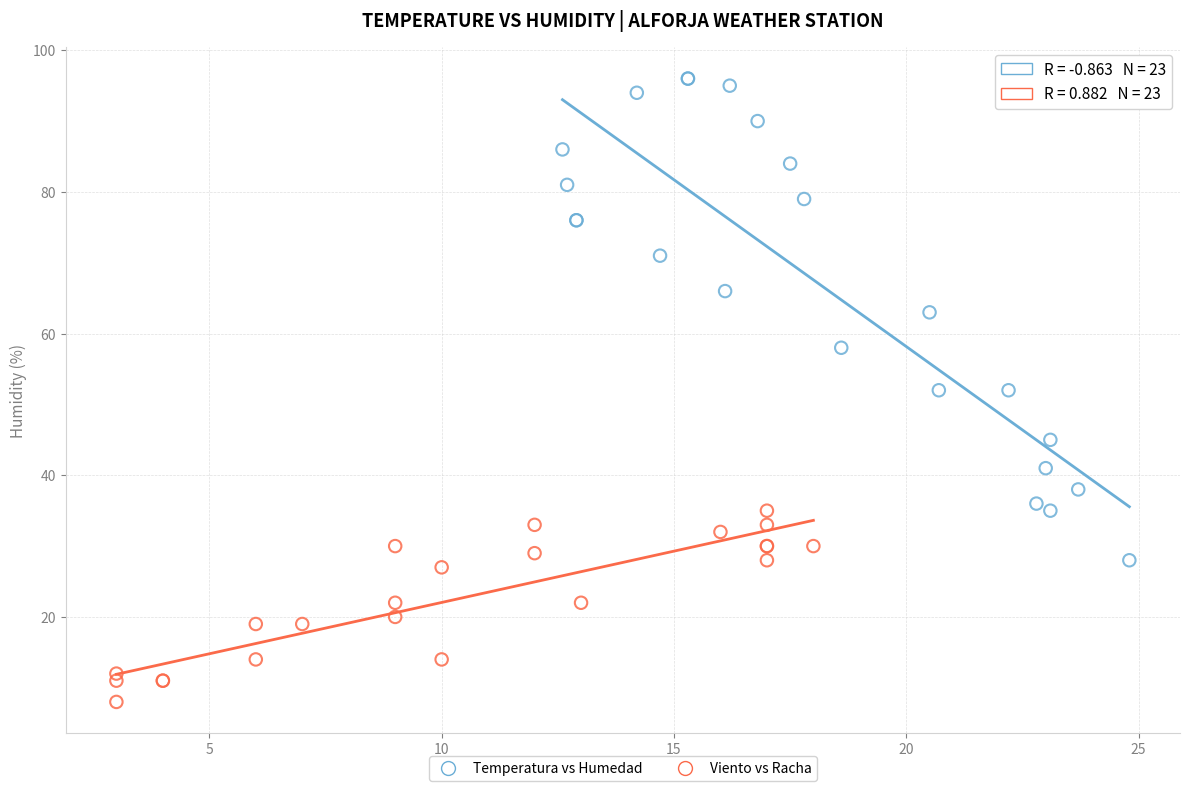

Which series reaches the maximum Y coordinate?

Temperatura vs Humedad